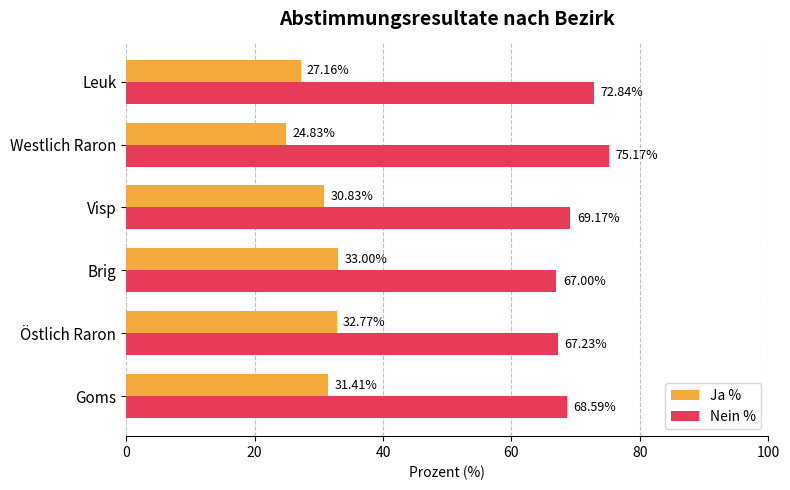

What is the difference between the highest and lowest values at Östlich Raron?

34.5